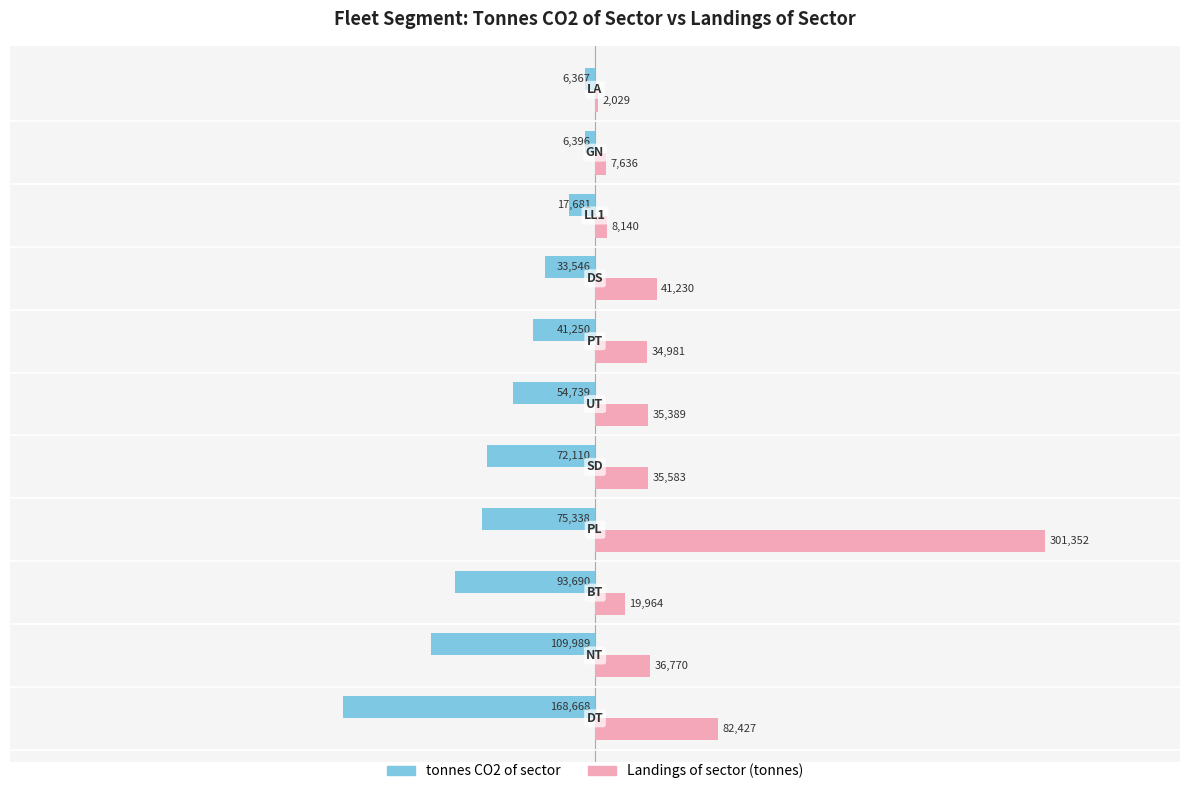

Count the number of categories in the chart.

11